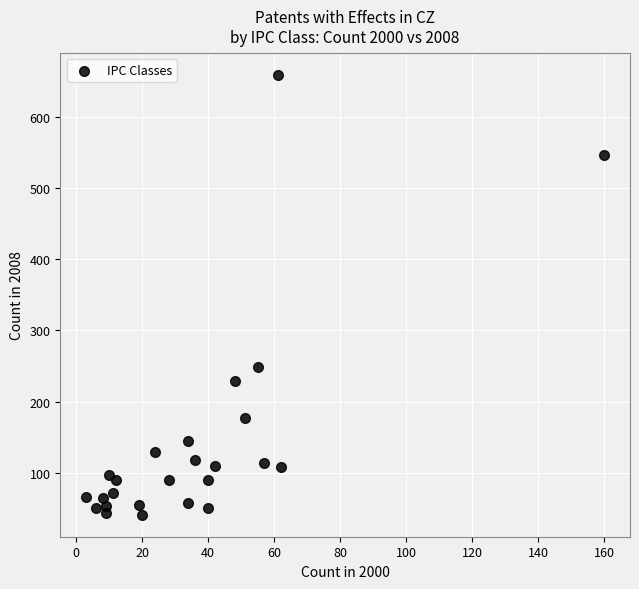

What is the range of Y values (max minus min)?

618